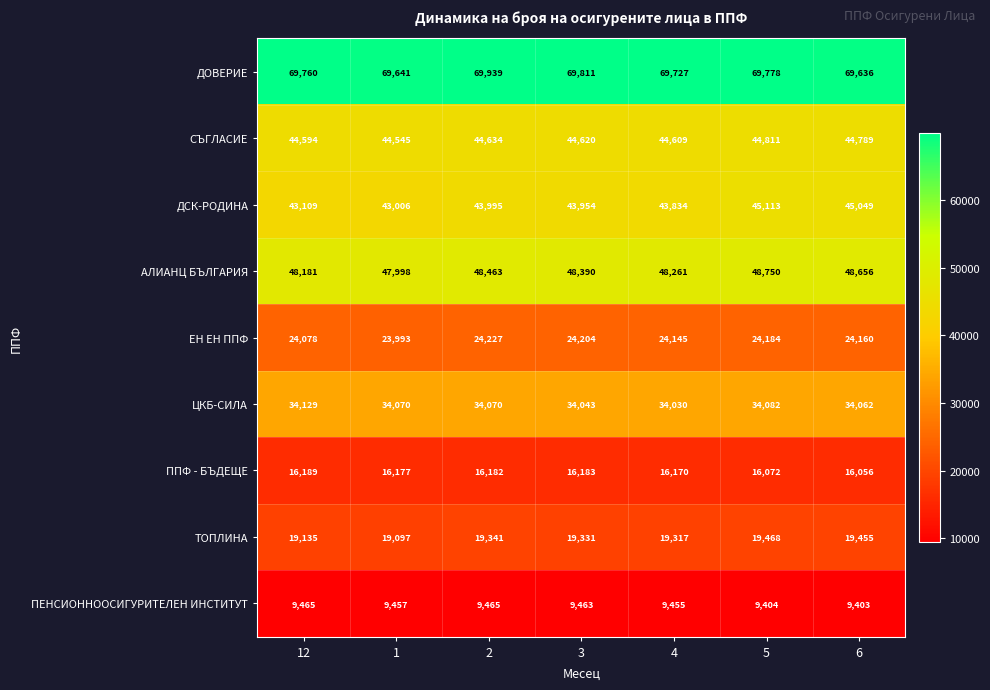

What is the maximum value for ЕН ЕН ППФ?

24227